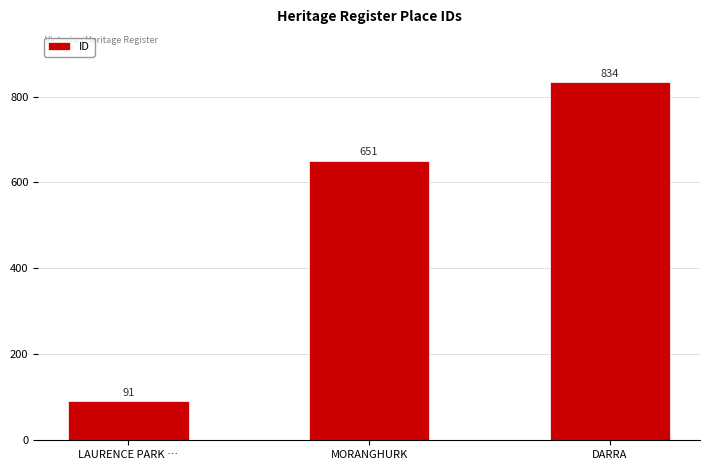

Which category has the highest value across all series?

DARRA